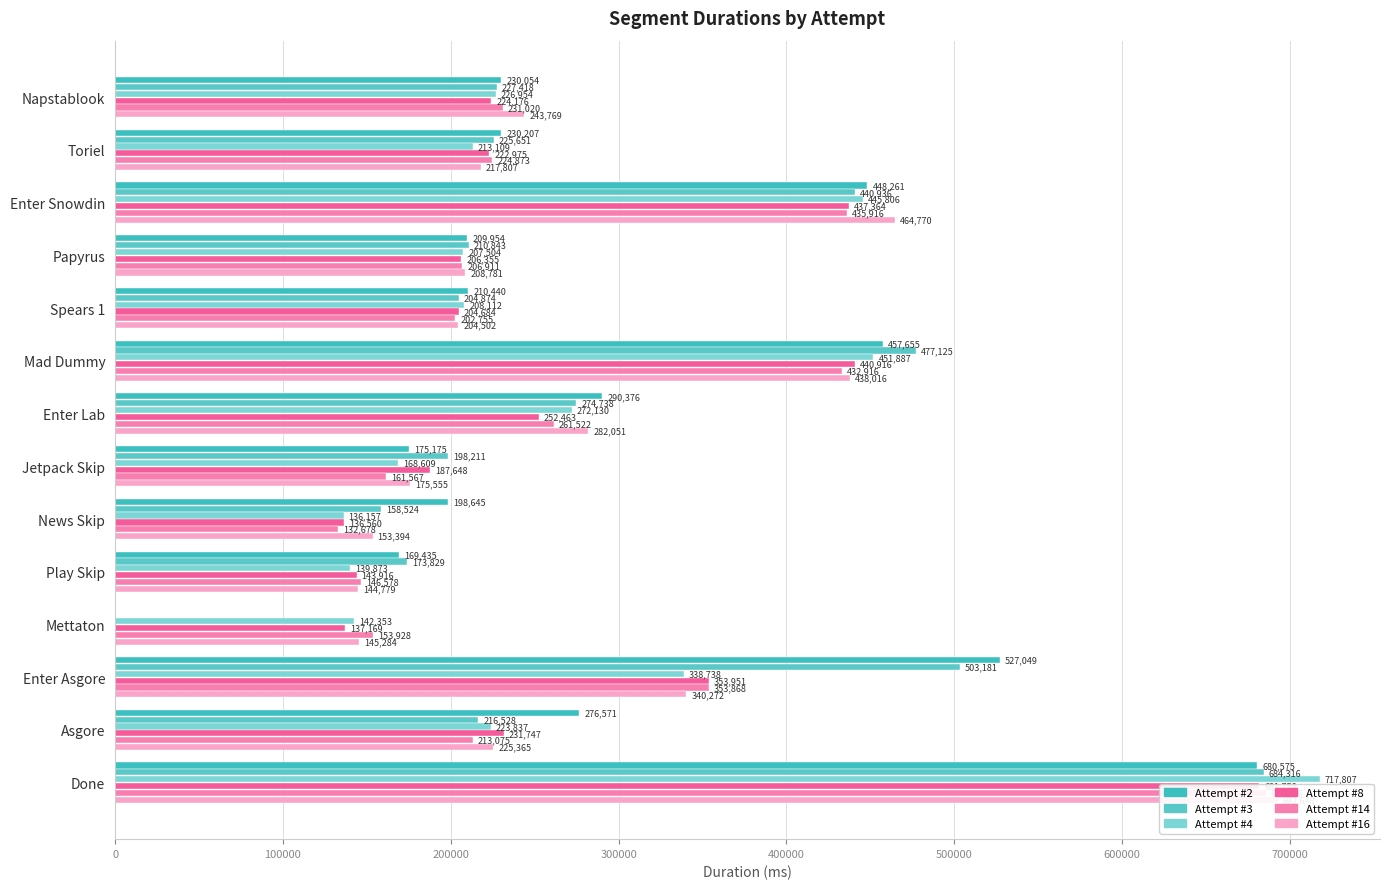

How many bars are there in each group?

6